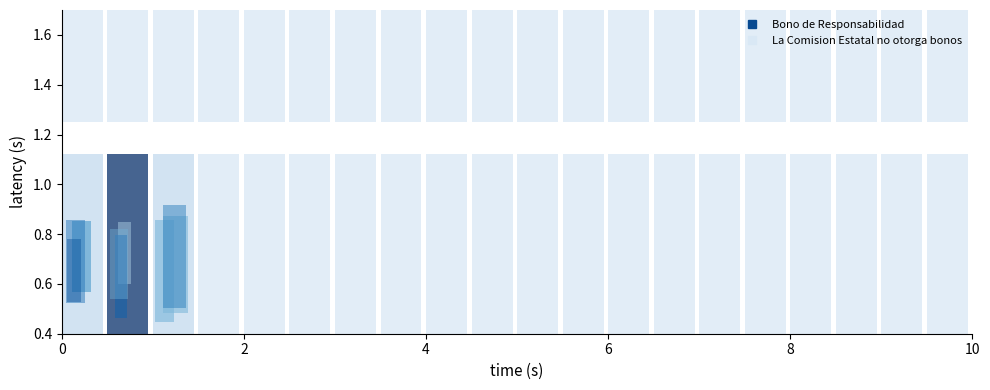

Reading right to left, list all the values displayed in this chart.

Bono de Responsabilidad: 0.0	0.0	0.0	0.0	0.0	0.0	0.0	14285.7	115095.5	14285.7
La Comision Estatal no otorga bonos: 0.0	0.0	0.0	0.0	0.0	0.0	0.0	0.0	0.0	0.0